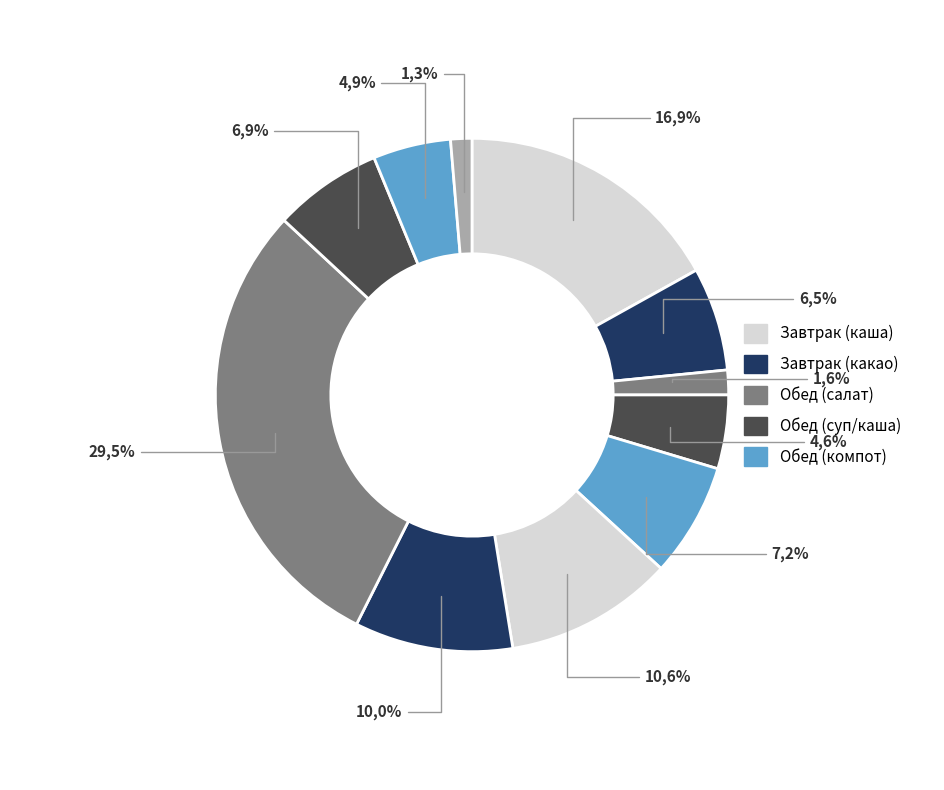

To the nearest percent, what portion does Какао с молоком represent?

7%